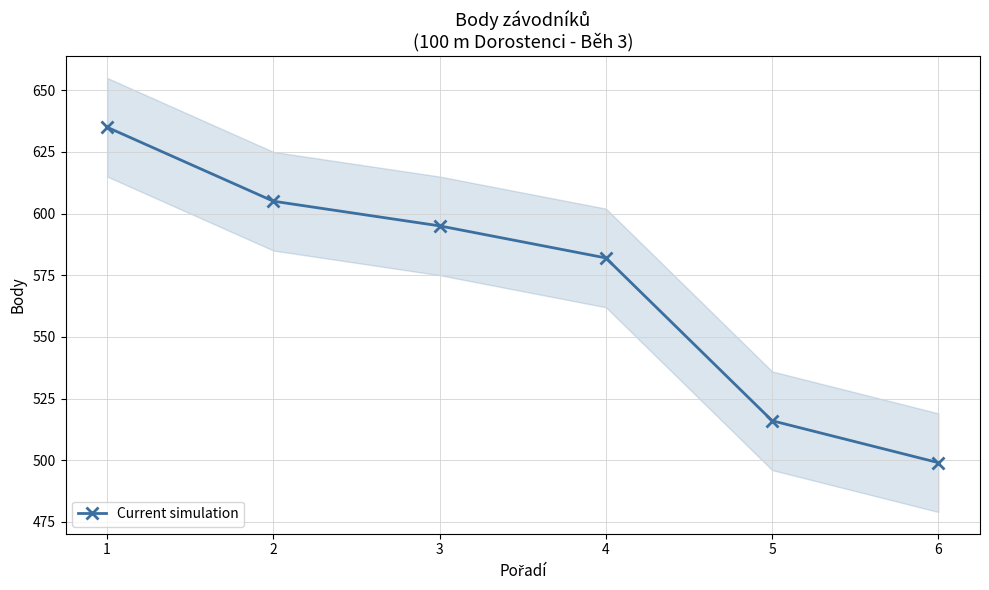

Which has a higher value, 6 or 5?

5